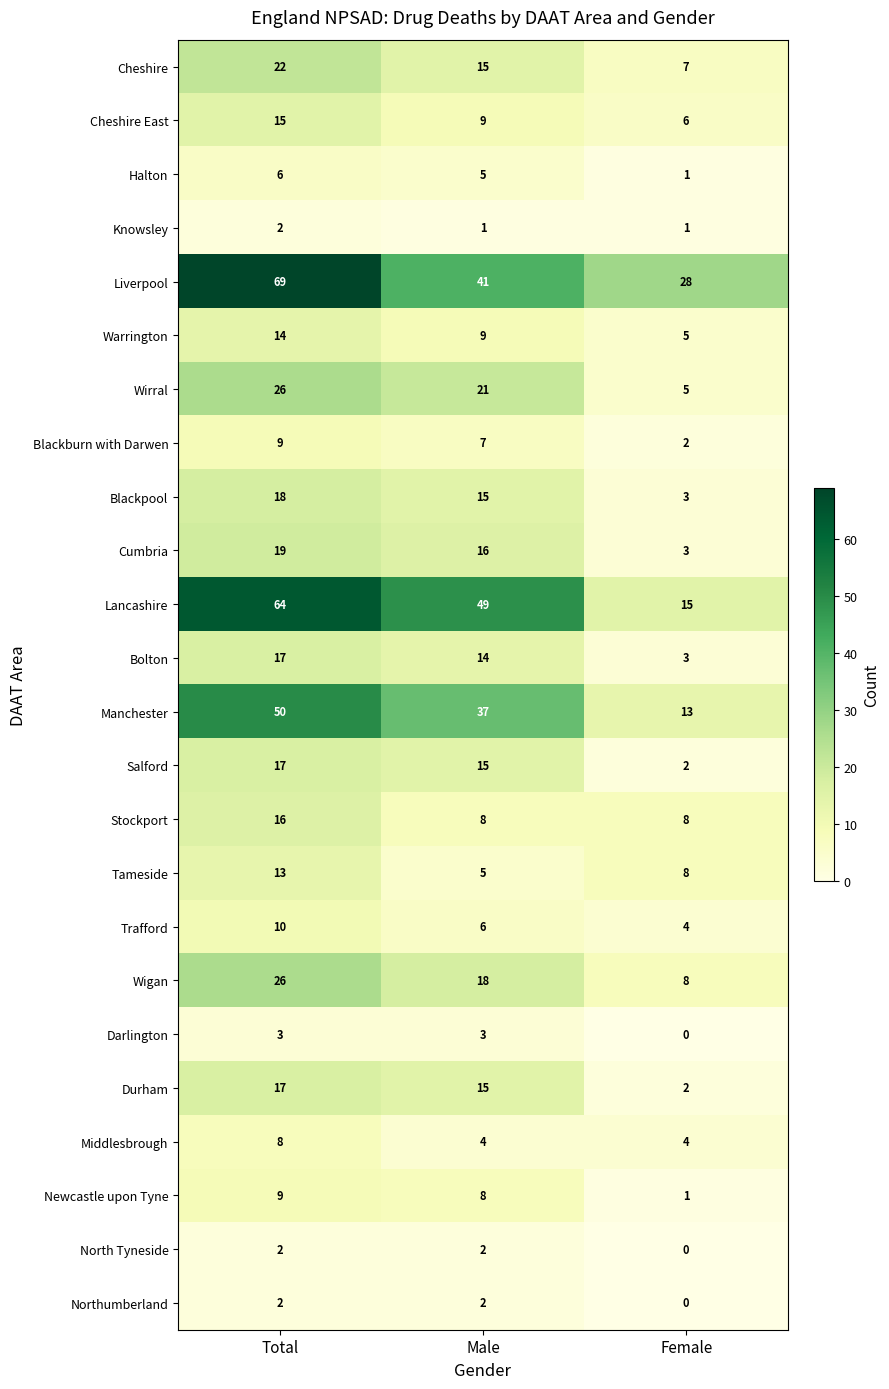

At which category is the sum across all series the highest?

Total